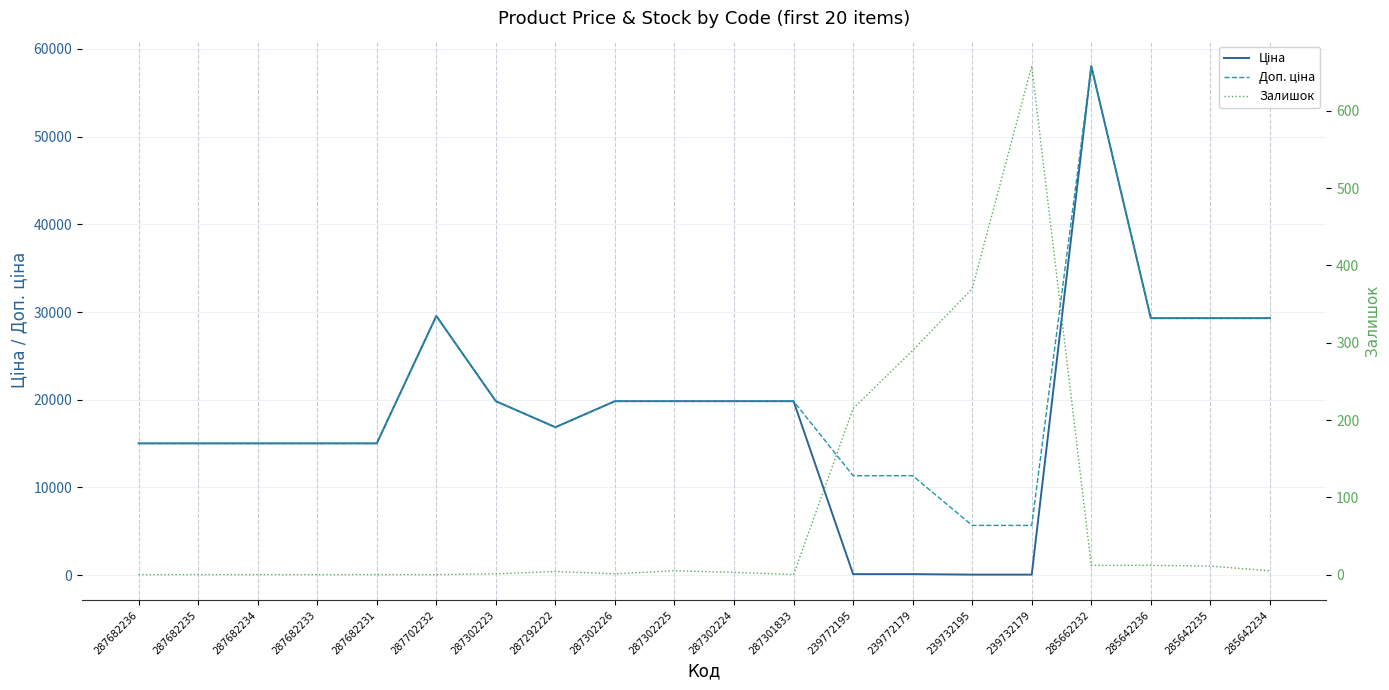

The Залишок series shows 290.3 at 239772195. True or false?

False